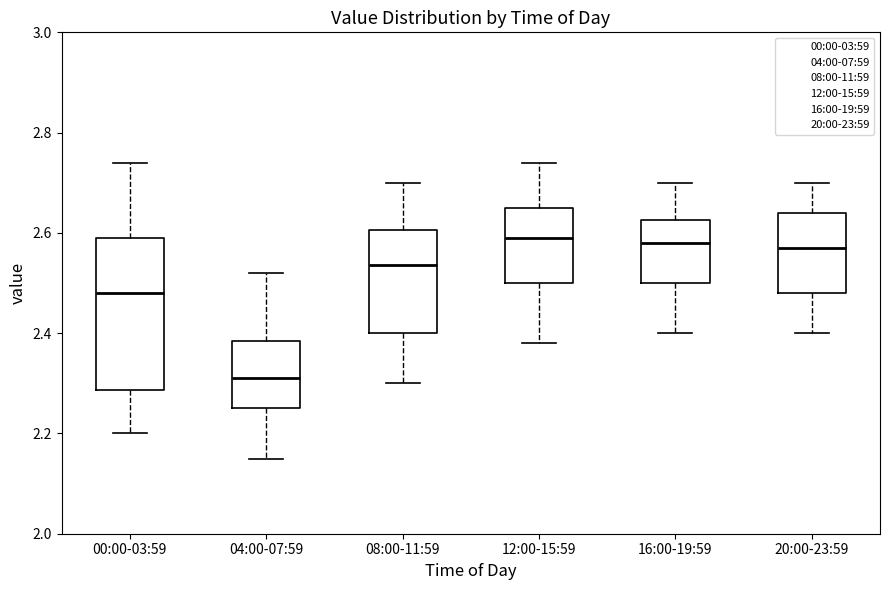

Where is the lower edge of the box for 04:00-07:59 on the y-axis? The values are not printed on the chart, so give them approximately, as read against the axis.

2.26